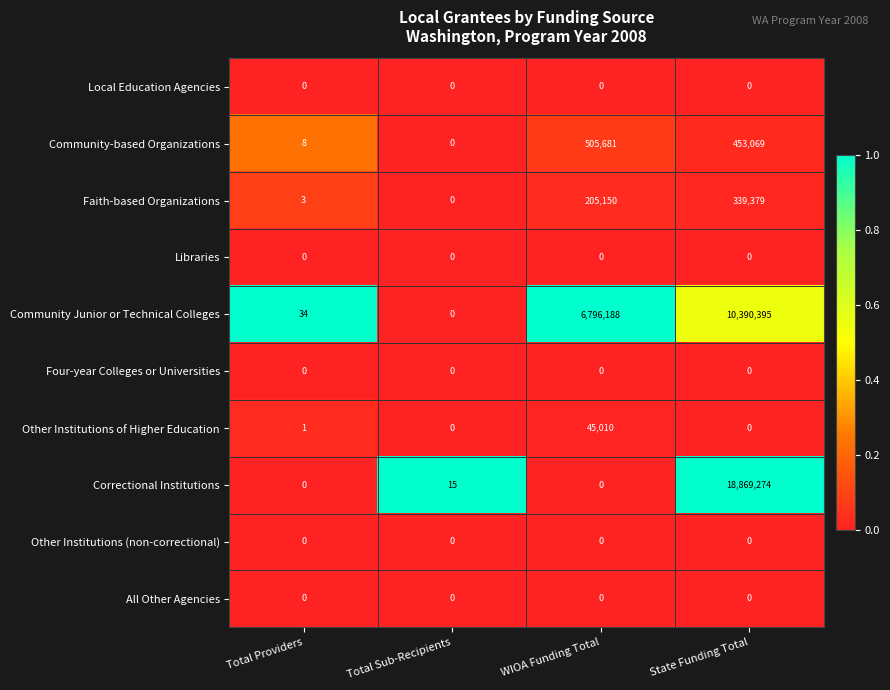

Count the number of data series in this chart.

10